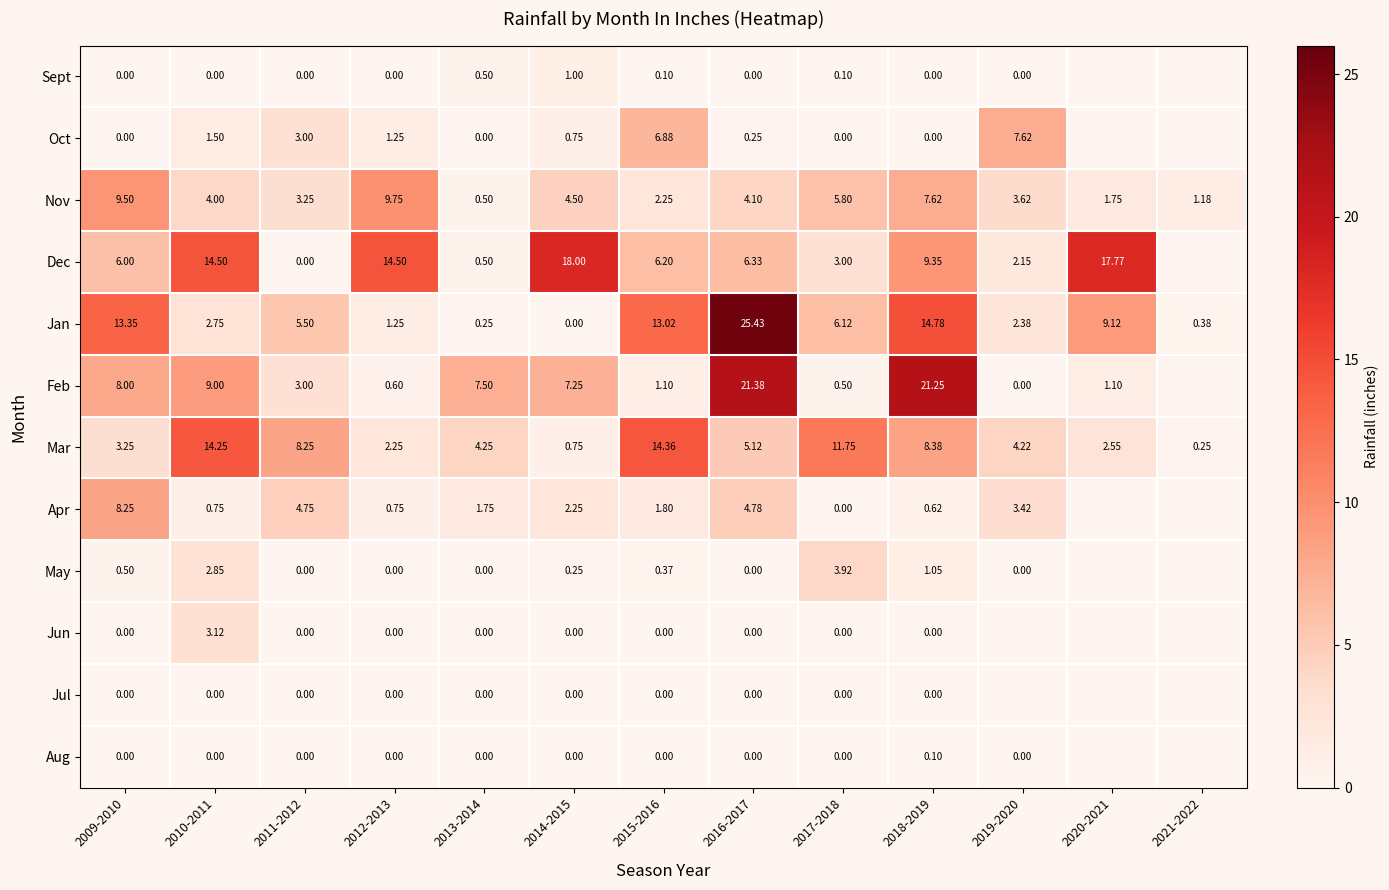

Is the value of Dec at 2020-2021 greater than the value of Jun at 2017-2018?

Yes